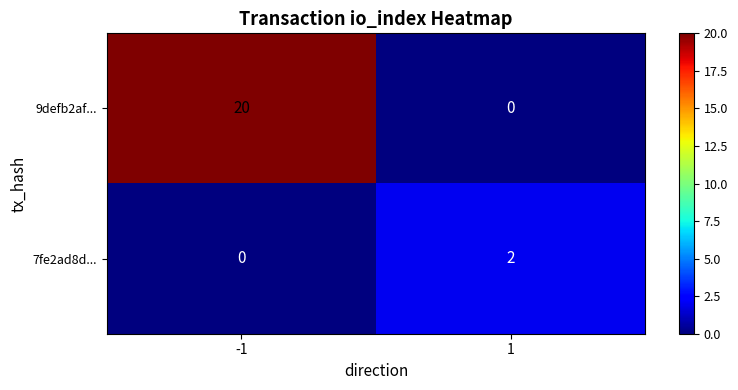

Which label corresponds to the largest value in the chart?

-1